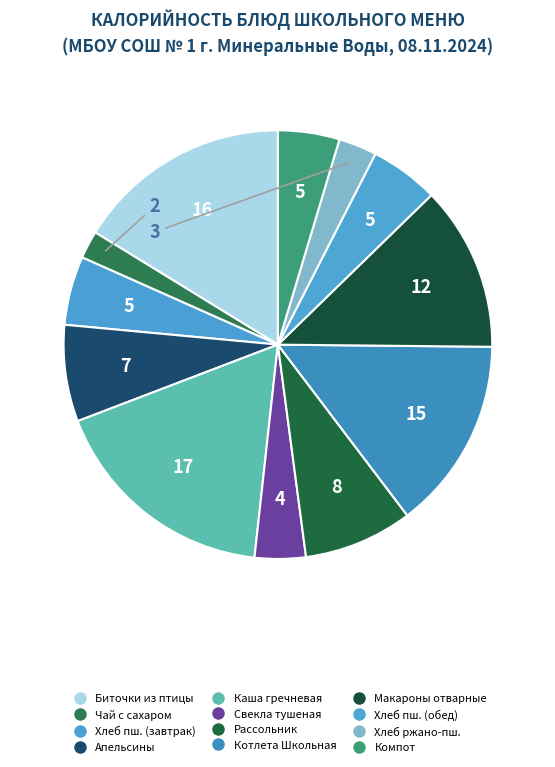

What is the smallest slice in the pie chart?

Чай с сахаром